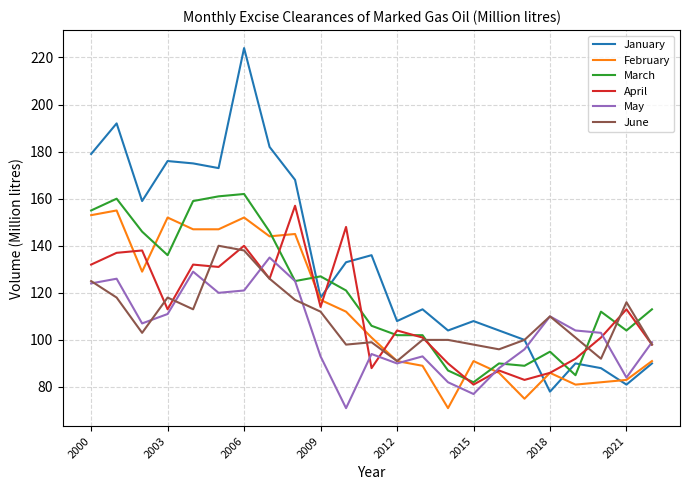

Which series has the largest total across all categories?

January